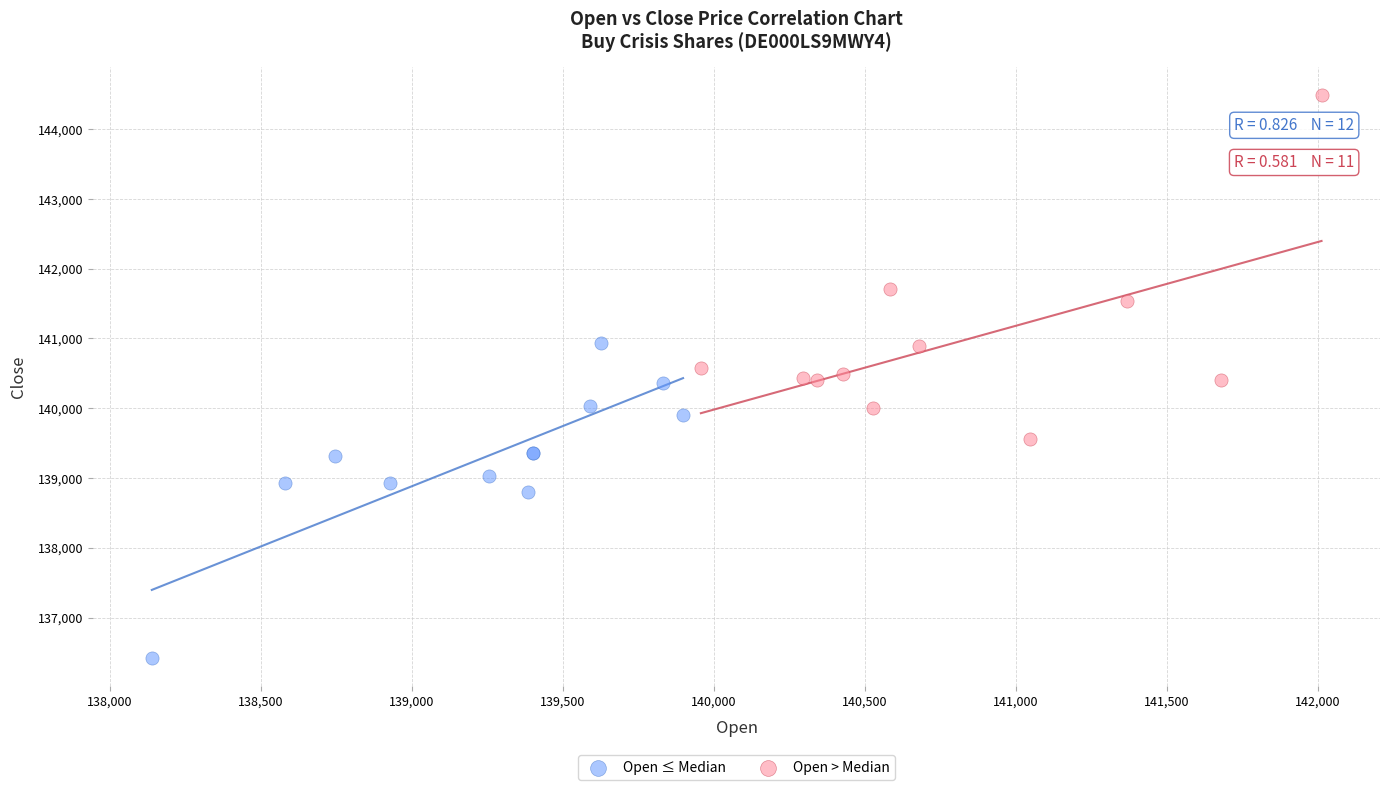

Which series contains the lowest Y value?

Open ≤ Median